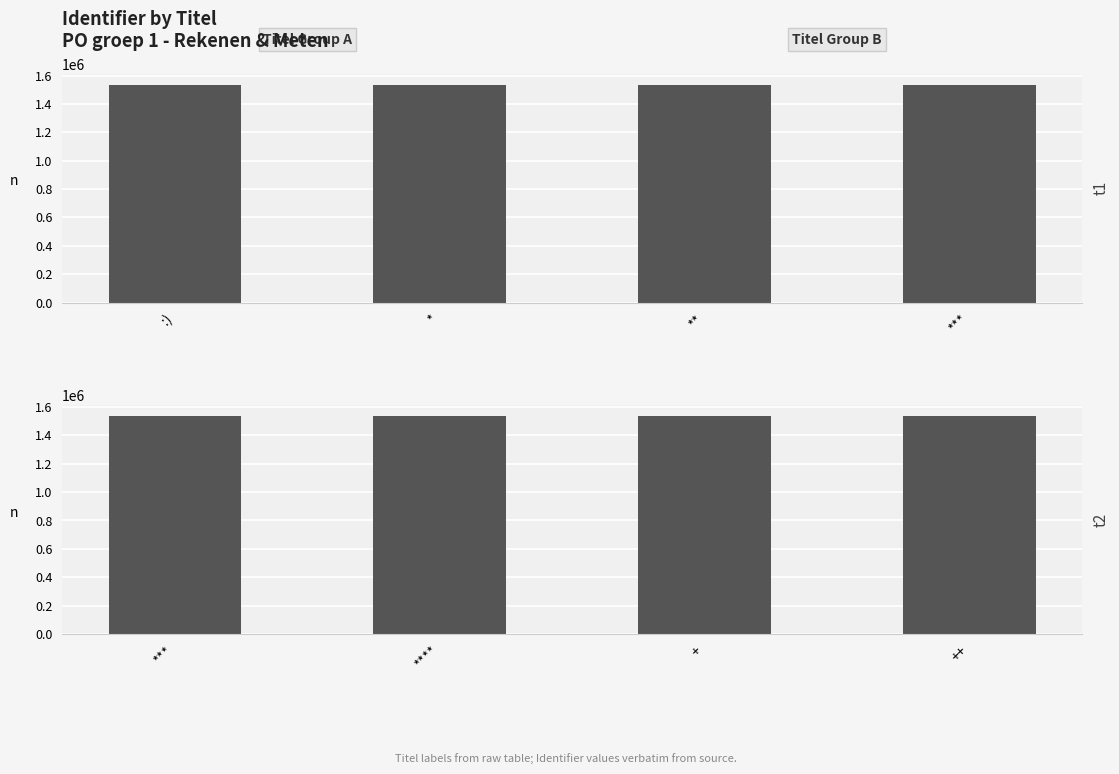

What is the minimum value shown in the chart?

1534625